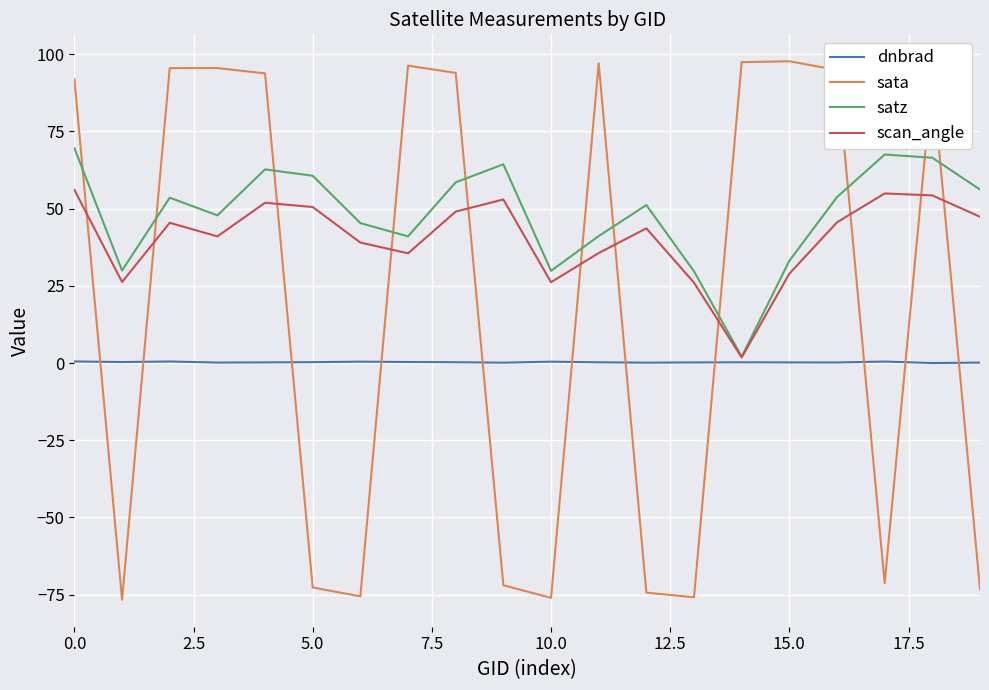

What is the maximum value shown in the chart?

97.8